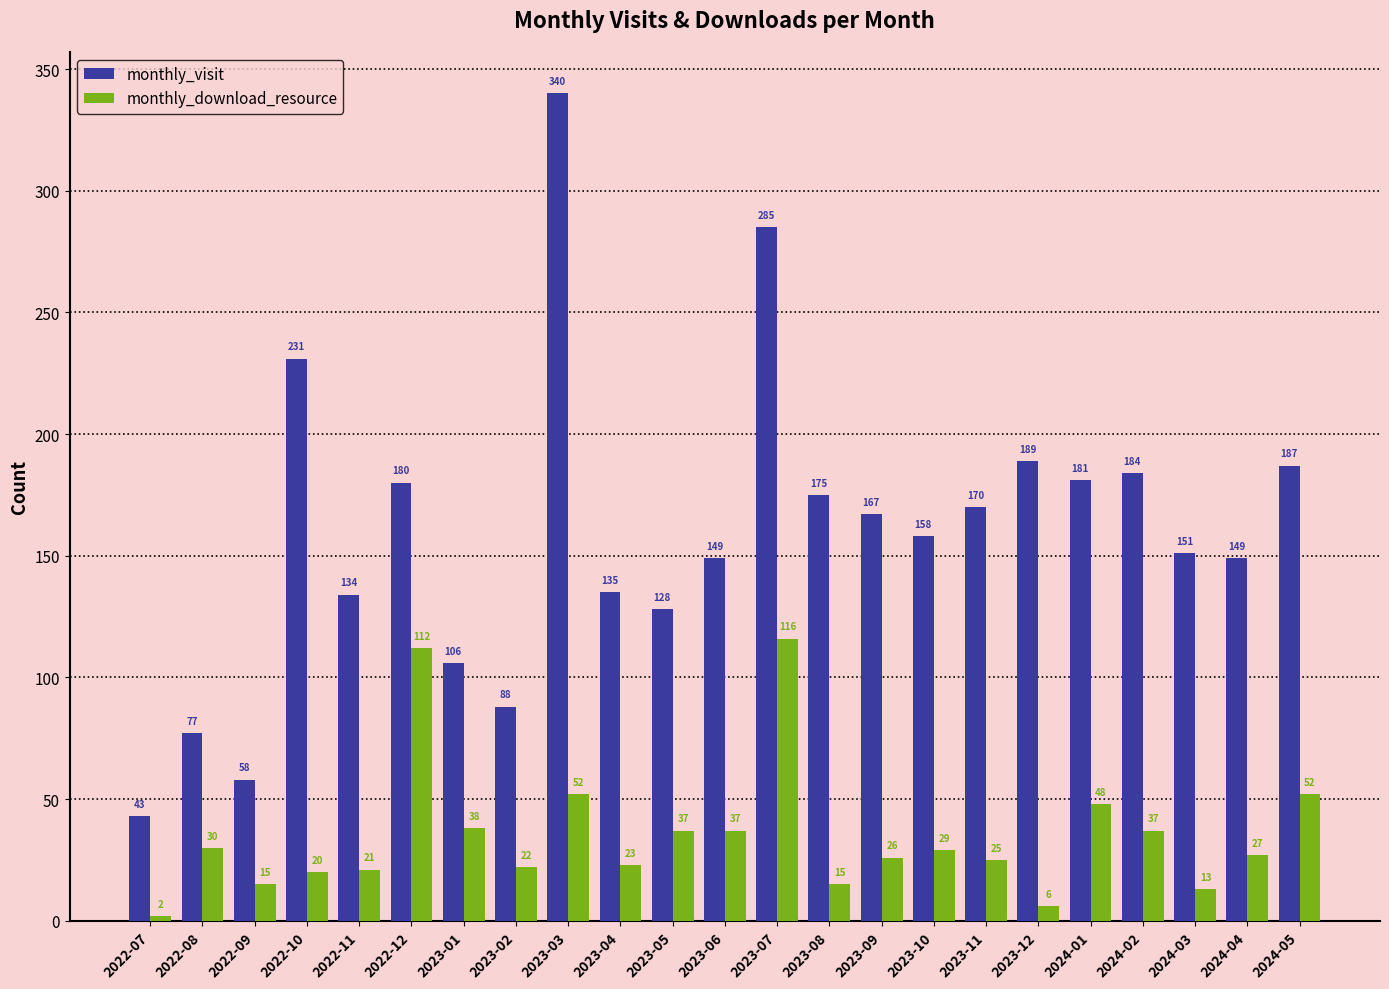

The monthly_visit series shows 86 at 2024-01. True or false?

False